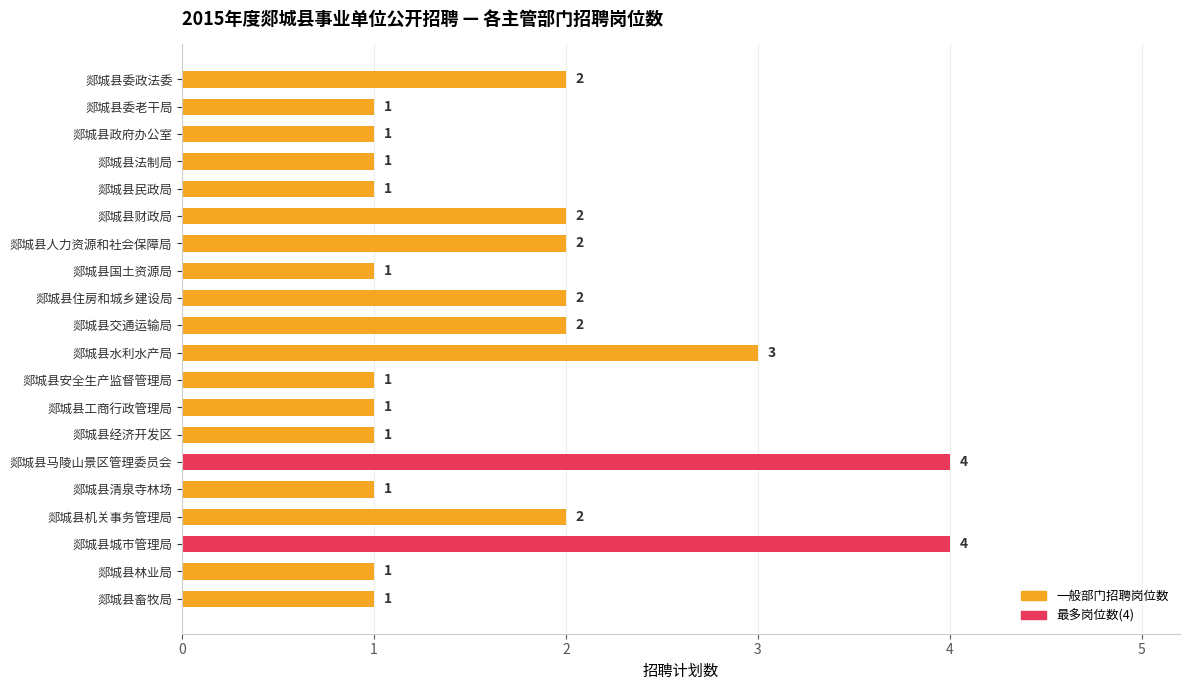

Count the number of values greater than 1.

9